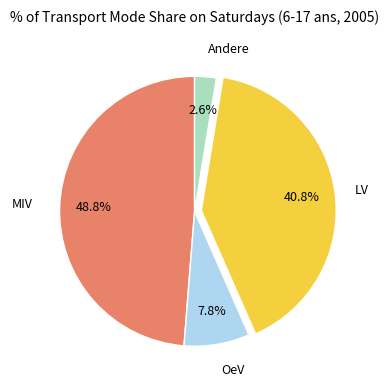

Count the number of slices in the pie.

4